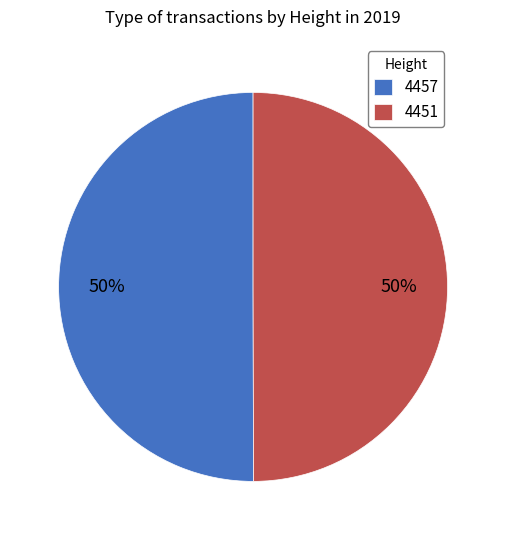

How many slices are in this pie chart?

2